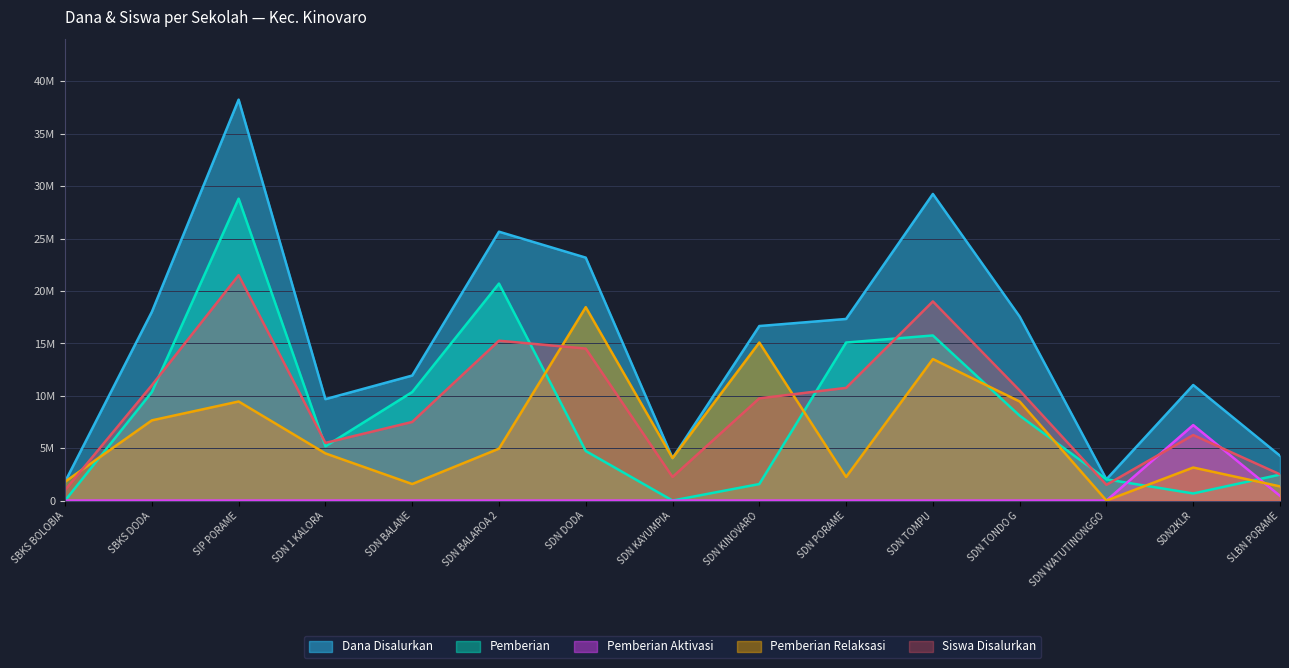

How many intersections are there between Siswa Disalurkan and Pemberian Aktivasi?

2